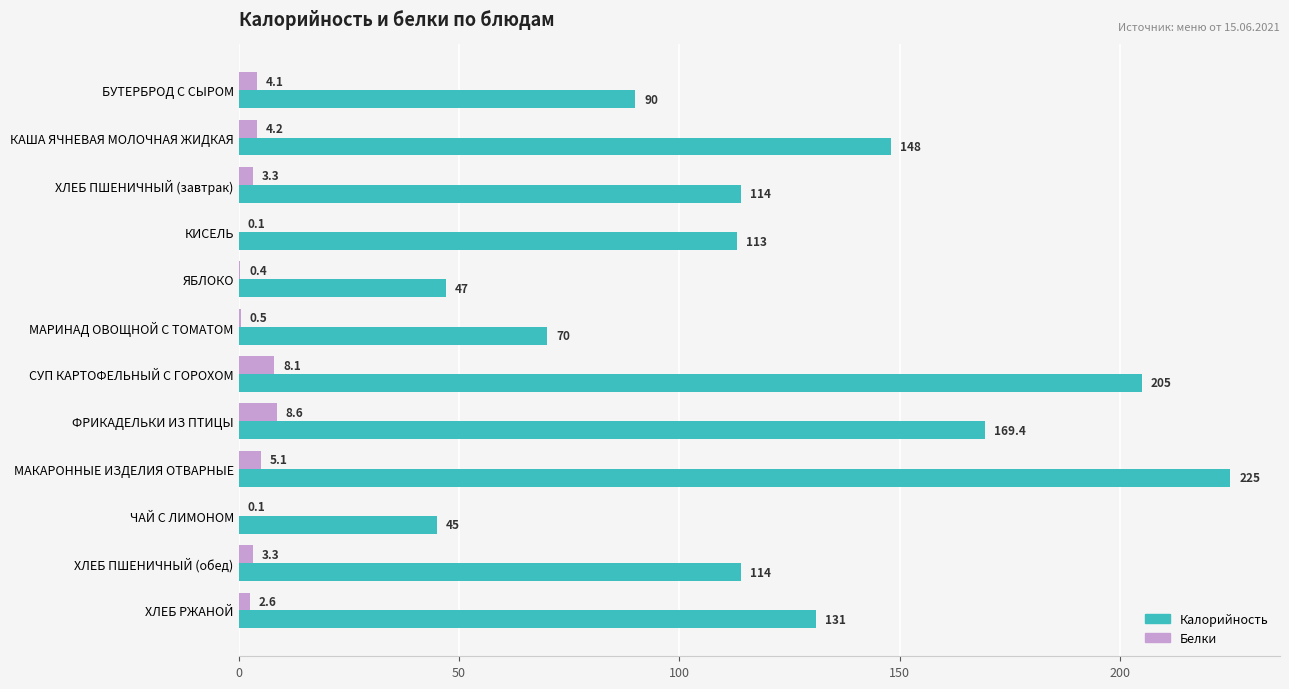

What is the sum of all Калорийность values?

1471.4